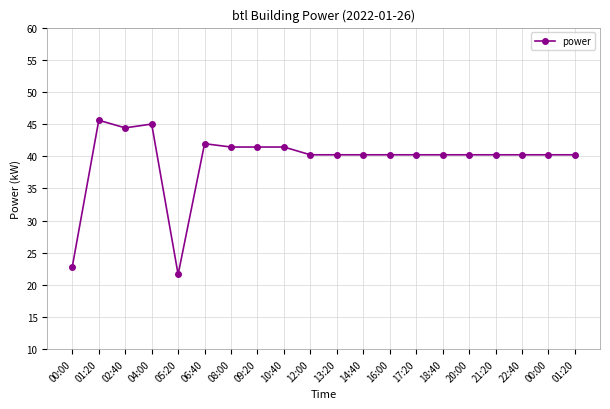

At which label does the data first exceed 40?

01:20